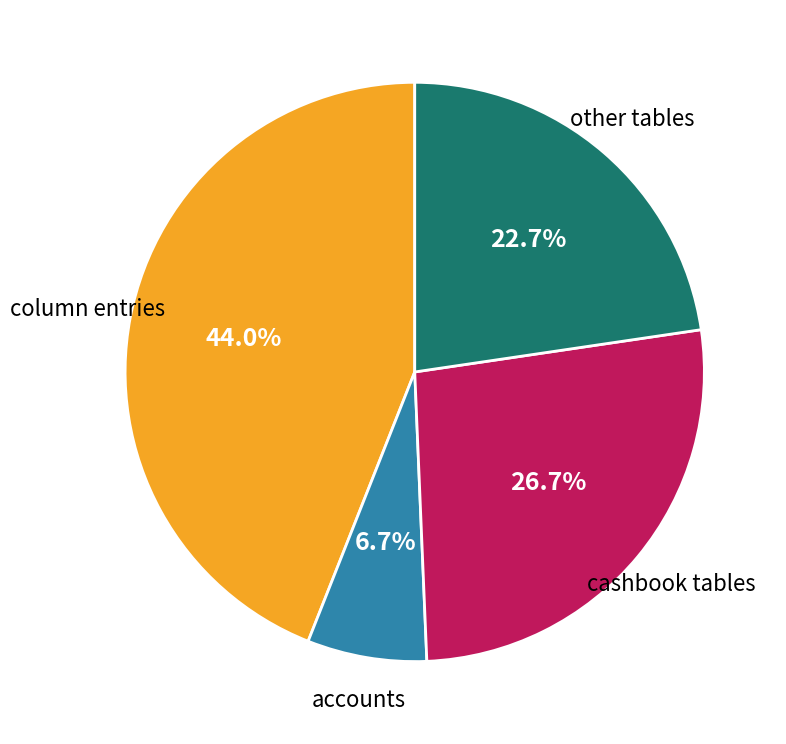

Is there any slice that represents more than half of the pie?

No